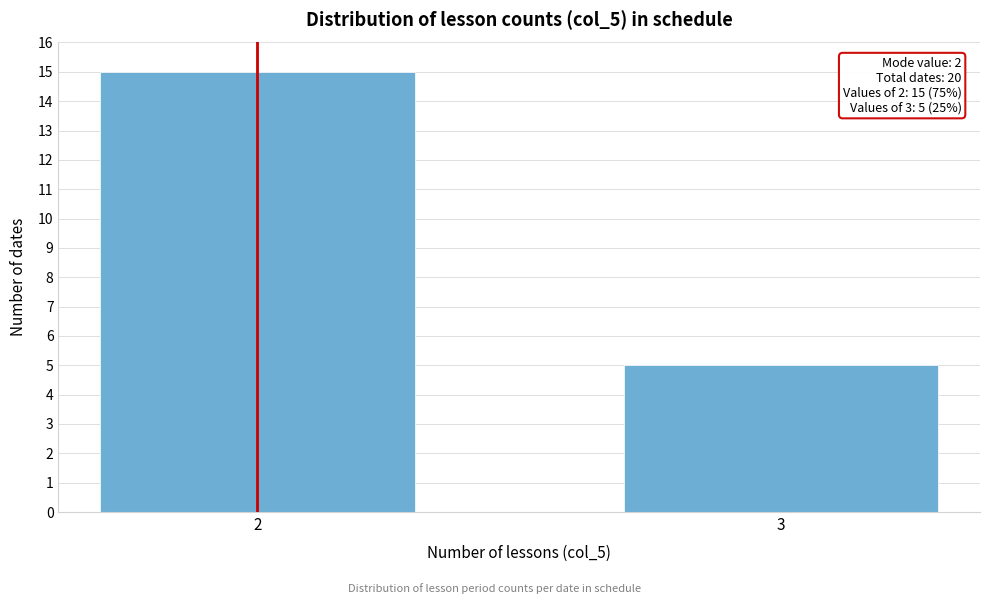

Reading left to right, list all the values displayed in this chart.

2=15	3=5